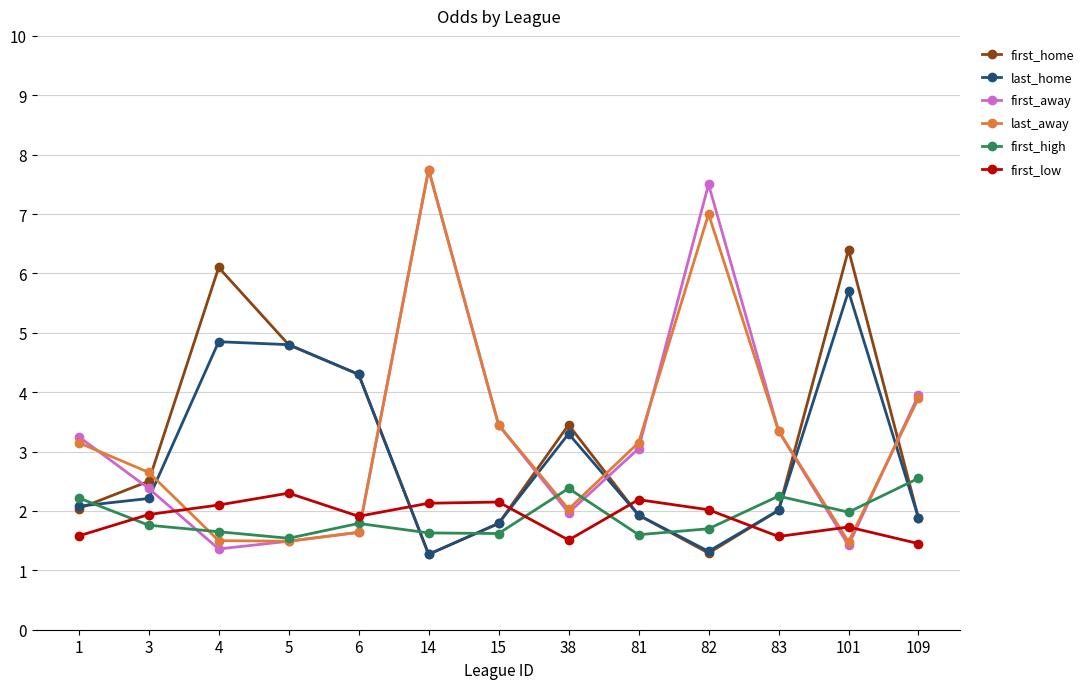

True or false: first_home and first_away cross at least once.

True